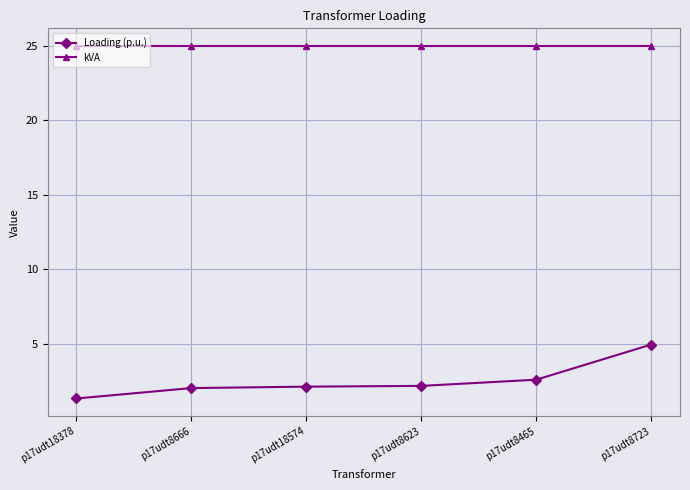

How many lines are shown in the chart?

2